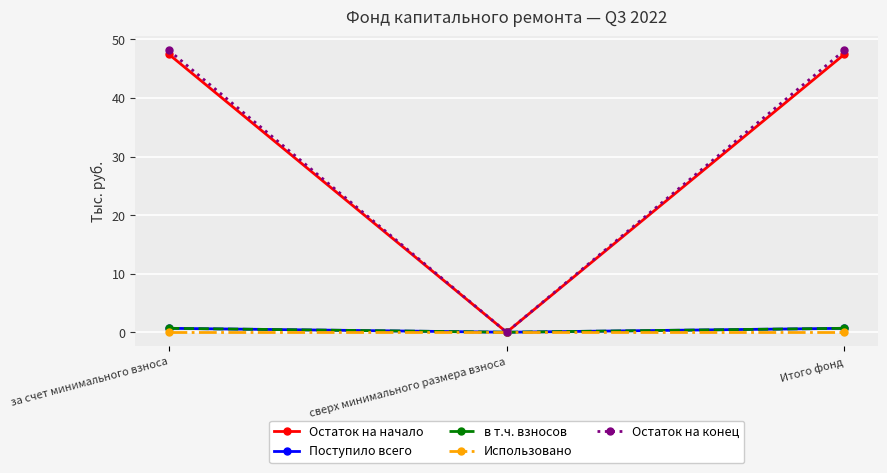

How many series are shown in this chart?

5